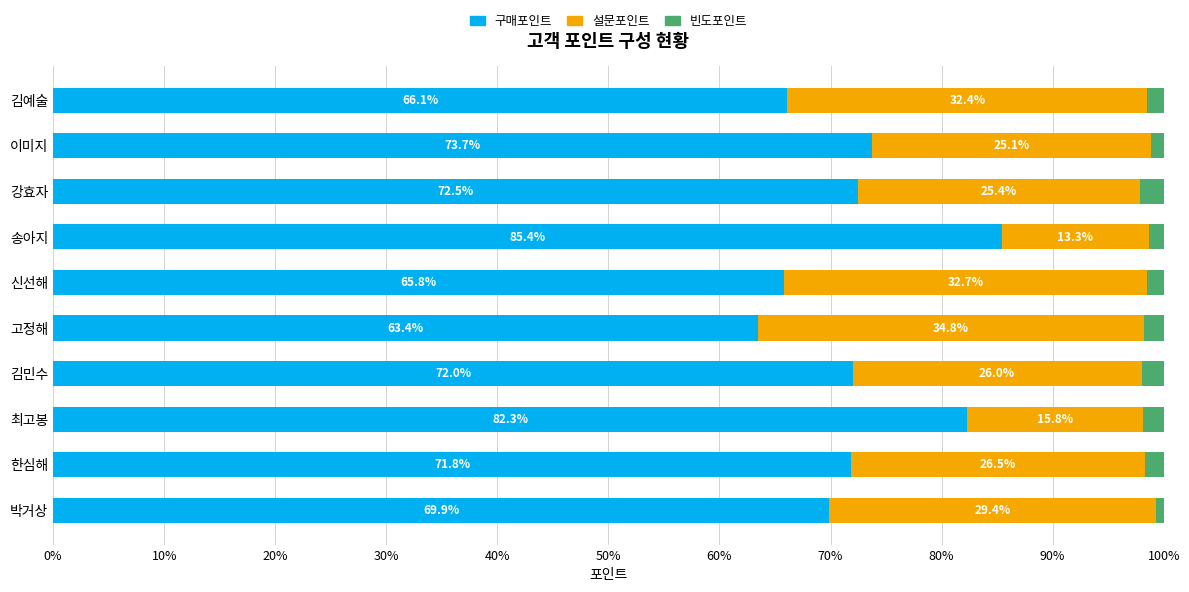

At which label does 구매포인트 reach its peak?

송아지